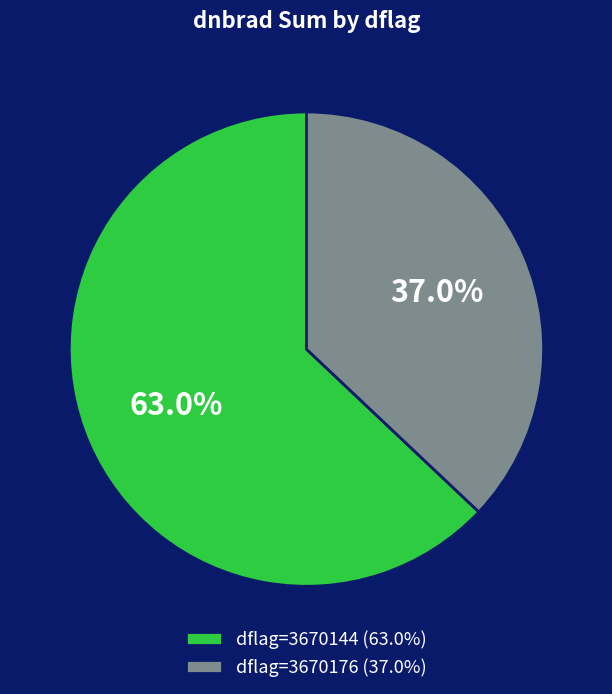

Does dflag=3670144 (63.0%) account for over 50% of the chart?

Yes